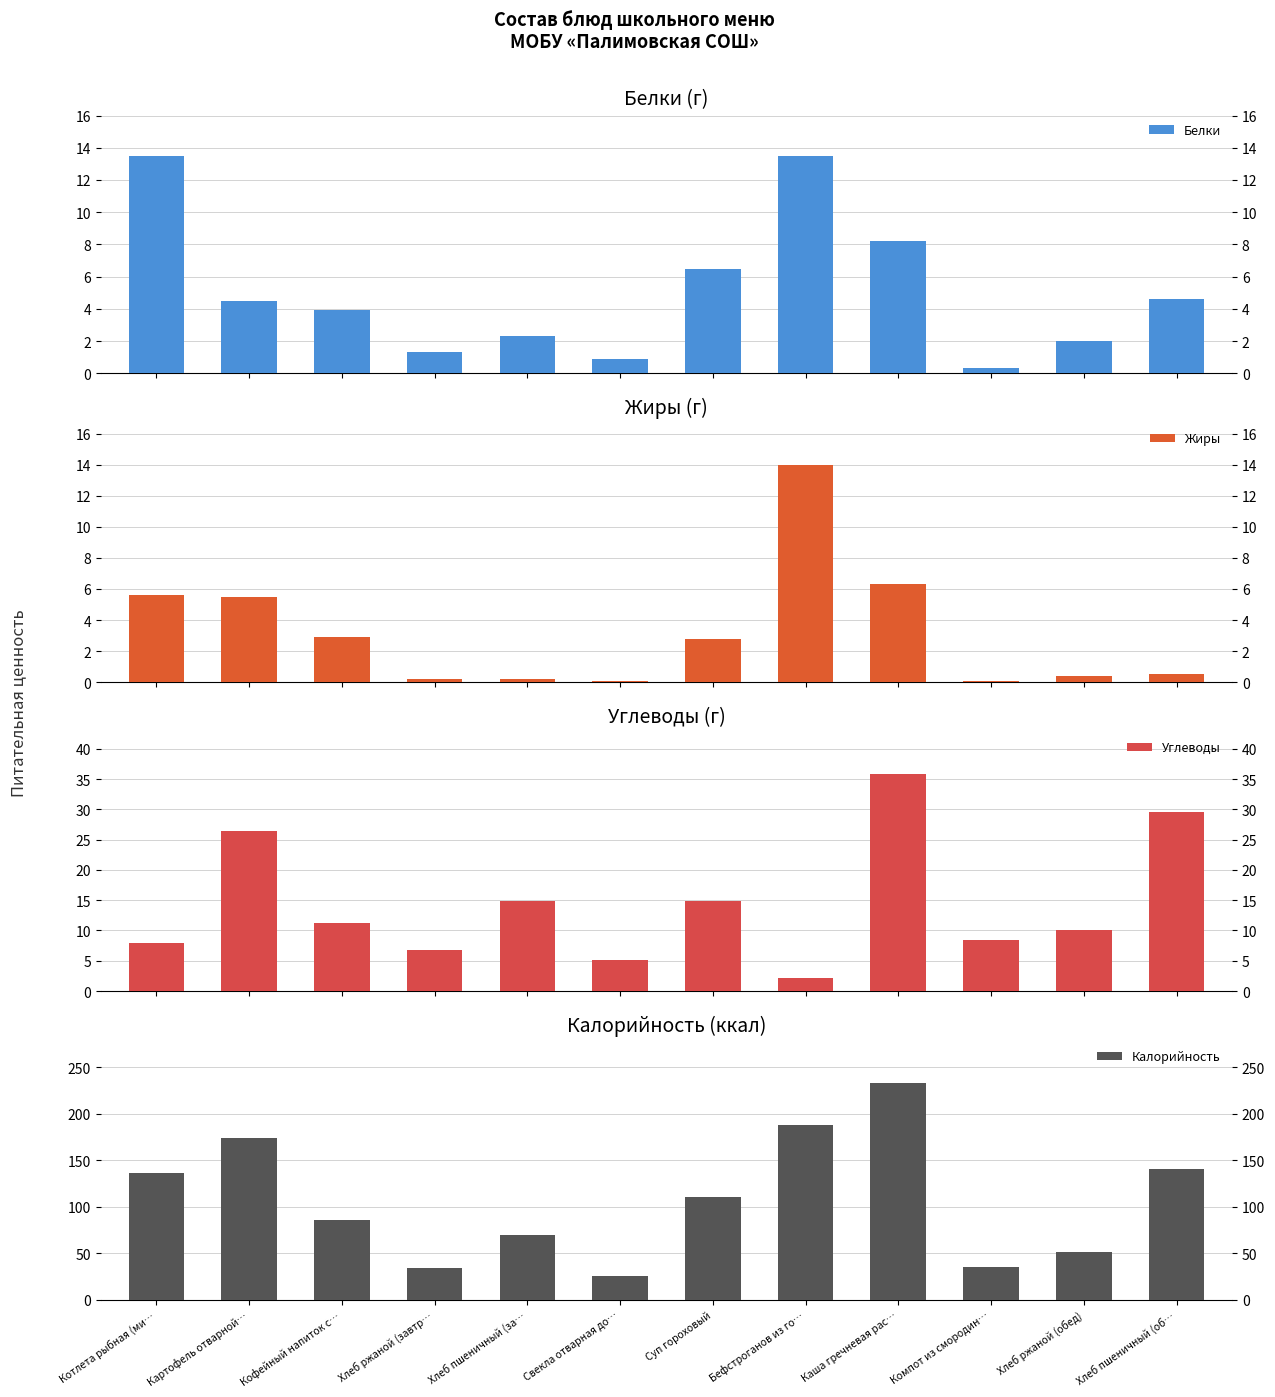

Which series changed the most between Каша гречневая рас… and Хлеб ржаной (обед)?

Калорийность